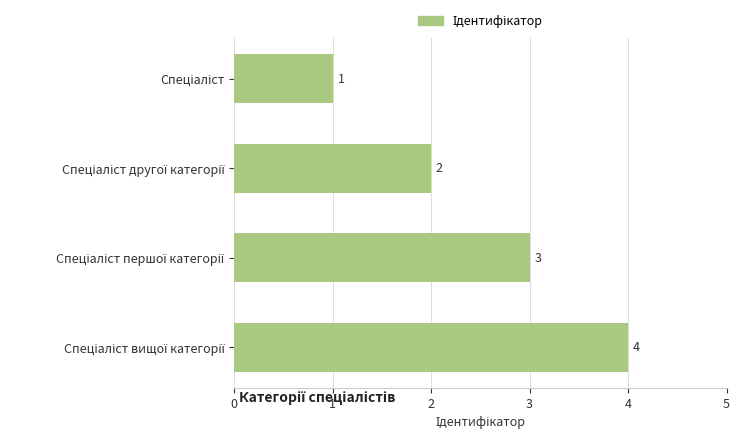

What is the greatest value displayed?

4